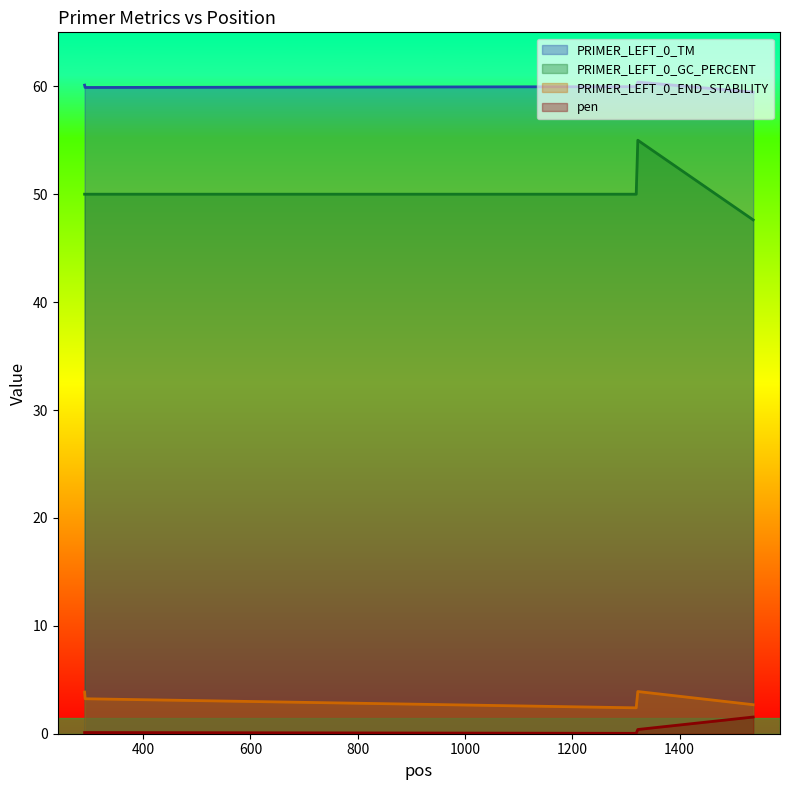

What is the average value of the PRIMER_LEFT_0_GC_PERCENT series?

50.5